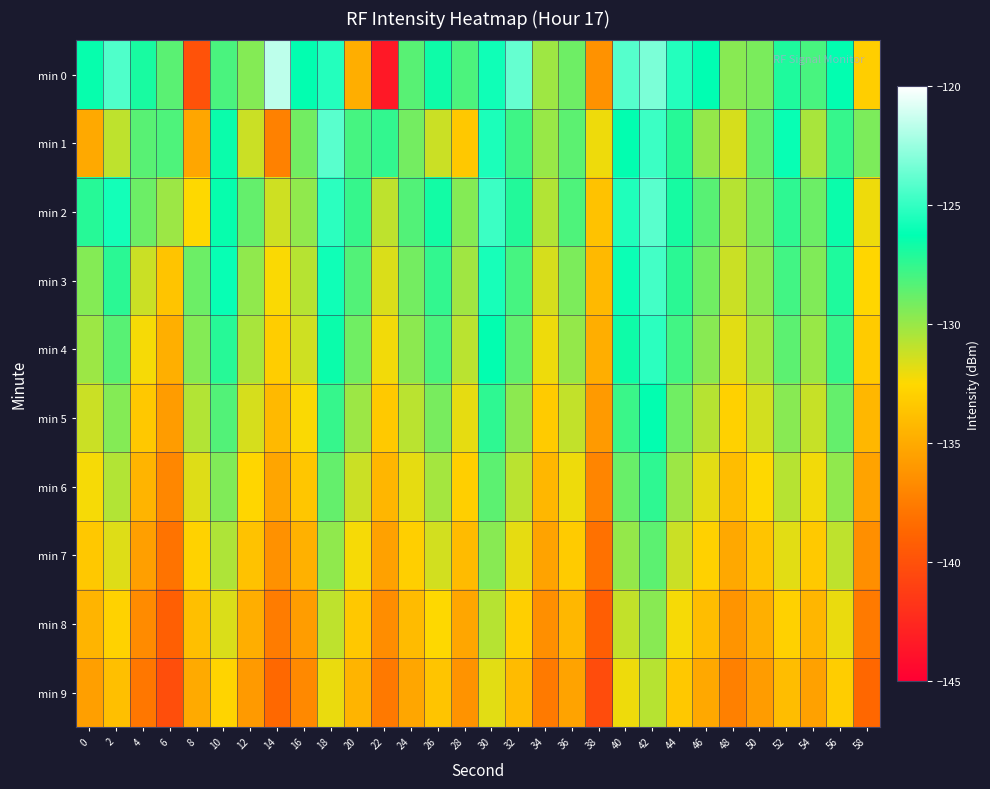

Reading left to right, transcribe all the data shown in this chart.

min 0: 0=-126.4	2=-124.3	4=-126.8	6=-128.5	8=-140.0	10=-128.1	12=-129.5	14=-121.7	16=-126.3	18=-125.4	20=-134.8	22=-143.5	24=-128.4	26=-126.6	28=-128.1	30=-125.9	32=-123.8	34=-130.1	36=-128.9	38=-136.3	40=-124.2	42=-123.3	44=-125.4	46=-126.3	48=-129.6	50=-129.3	52=-127.0	54=-128.0	56=-126.3	58=-133.0
min 1: 0=-135.1	2=-130.9	4=-128.4	6=-128.2	8=-135.2	10=-126.5	12=-131.2	14=-137.3	16=-129.1	18=-124.1	20=-128.0	22=-127.5	24=-129.1	26=-131.2	28=-133.4	30=-125.6	32=-127.8	34=-130.0	36=-128.5	38=-132.1	40=-126.3	42=-124.8	44=-127.2	46=-129.9	48=-131.5	50=-128.7	52=-126.1	54=-130.4	56=-127.6	58=-129.3
min 2: 0=-127.2	2=-125.8	4=-128.9	6=-130.1	8=-132.5	10=-126.4	12=-128.7	14=-131.3	16=-129.8	18=-125.2	20=-127.6	22=-130.9	24=-128.3	26=-126.7	28=-129.5	30=-124.8	32=-127.1	34=-130.6	36=-128.2	38=-133.7	40=-125.5	42=-124.1	44=-126.8	46=-128.4	48=-130.7	50=-129.2	52=-127.4	54=-128.9	56=-126.5	58=-132.1
min 3: 0=-129.5	2=-127.3	4=-131.2	6=-133.6	8=-128.9	10=-126.1	12=-129.8	14=-132.4	16=-130.7	18=-125.9	20=-128.3	22=-131.6	24=-129.1	26=-127.5	28=-130.2	30=-125.7	32=-128.0	34=-131.5	36=-129.3	38=-134.2	40=-126.0	42=-124.6	44=-127.3	46=-129.0	48=-131.2	50=-129.7	52=-127.9	54=-129.4	56=-127.0	58=-132.6
min 4: 0=-130.1	2=-128.4	4=-132.3	6=-134.7	8=-129.5	10=-127.2	12=-130.4	14=-133.1	16=-131.3	18=-126.5	20=-129.0	22=-132.2	24=-129.7	26=-128.1	28=-130.8	30=-126.3	32=-128.6	34=-132.1	36=-129.9	38=-134.8	40=-126.6	42=-125.2	44=-127.9	46=-129.6	48=-131.8	50=-130.3	52=-128.5	54=-130.0	56=-127.6	58=-133.2
min 5: 0=-131.2	2=-129.5	4=-133.4	6=-135.8	8=-130.6	10=-128.3	12=-131.5	14=-134.2	16=-132.4	18=-127.6	20=-130.1	22=-133.3	24=-130.8	26=-129.2	28=-131.9	30=-127.4	32=-129.7	34=-133.2	36=-131.0	38=-135.9	40=-127.7	42=-126.3	44=-129.0	46=-130.7	48=-132.9	50=-131.4	52=-129.6	54=-131.1	56=-128.7	58=-134.3
min 6: 0=-132.3	2=-130.6	4=-134.5	6=-136.9	8=-131.7	10=-129.4	12=-132.6	14=-135.3	16=-133.5	18=-128.7	20=-131.2	22=-134.4	24=-131.9	26=-130.3	28=-133.0	30=-128.5	32=-130.8	34=-134.3	36=-132.1	38=-137.0	40=-128.8	42=-127.4	44=-130.1	46=-131.8	48=-134.0	50=-132.5	52=-130.7	54=-132.2	56=-129.8	58=-135.4
min 7: 0=-133.4	2=-131.7	4=-135.6	6=-138.0	8=-132.8	10=-130.5	12=-133.7	14=-136.4	16=-134.6	18=-129.8	20=-132.3	22=-135.5	24=-133.0	26=-131.4	28=-134.1	30=-129.6	32=-131.9	34=-135.4	36=-133.2	38=-138.1	40=-129.9	42=-128.5	44=-131.2	46=-132.9	48=-135.1	50=-133.6	52=-131.8	54=-133.3	56=-130.9	58=-136.5
min 8: 0=-134.5	2=-132.8	4=-136.7	6=-139.1	8=-133.9	10=-131.6	12=-134.8	14=-137.5	16=-135.7	18=-130.9	20=-133.4	22=-136.6	24=-134.1	26=-132.5	28=-135.2	30=-130.7	32=-133.0	34=-136.5	36=-134.3	38=-139.2	40=-131.0	42=-129.6	44=-132.3	46=-134.0	48=-136.2	50=-134.7	52=-132.9	54=-134.4	56=-132.0	58=-137.6
min 9: 0=-135.6	2=-133.9	4=-137.8	6=-140.2	8=-135.0	10=-132.7	12=-135.9	14=-138.6	16=-136.8	18=-132.0	20=-134.5	22=-137.7	24=-135.2	26=-133.6	28=-136.3	30=-131.8	32=-134.1	34=-137.6	36=-135.4	38=-140.3	40=-132.1	42=-130.7	44=-133.4	46=-135.1	48=-137.3	50=-135.8	52=-134.0	54=-135.5	56=-133.1	58=-138.7